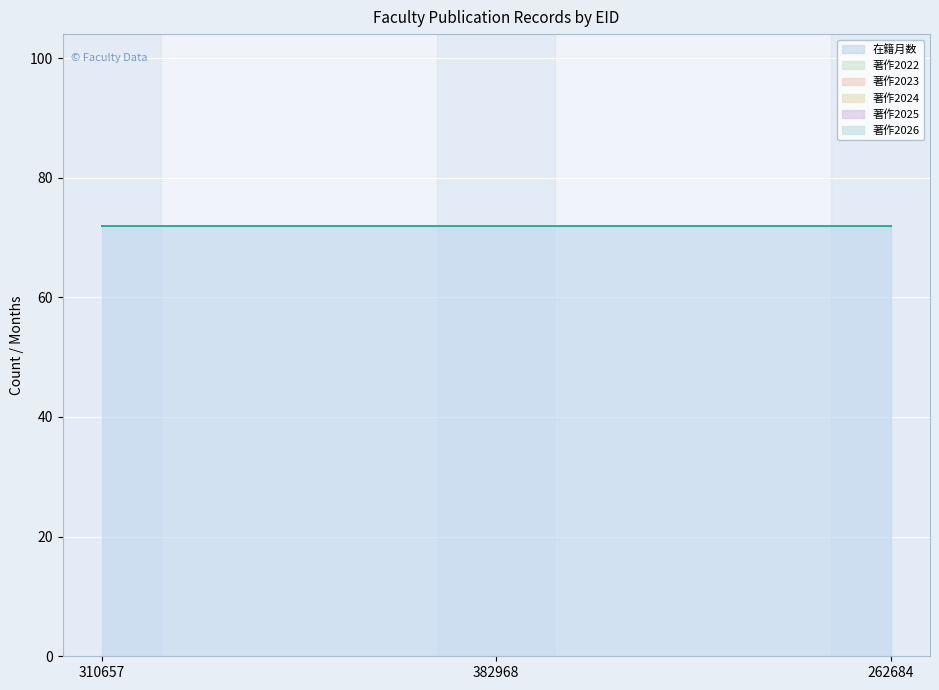

Reading left to right, transcribe all the data shown in this chart.

在籍月数: 72	72	72
著作2022: 0	0	0
著作2023: 0	0	0
著作2024: 0	0	0
著作2025: 0	0	0
著作2026: 0	0	0